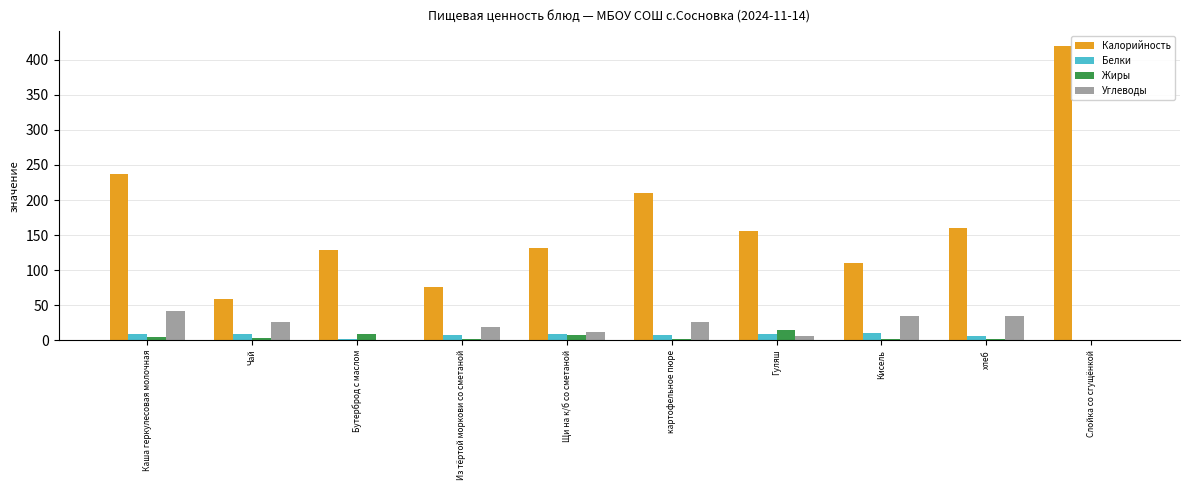

Which series has the largest total across all categories?

Калорийность